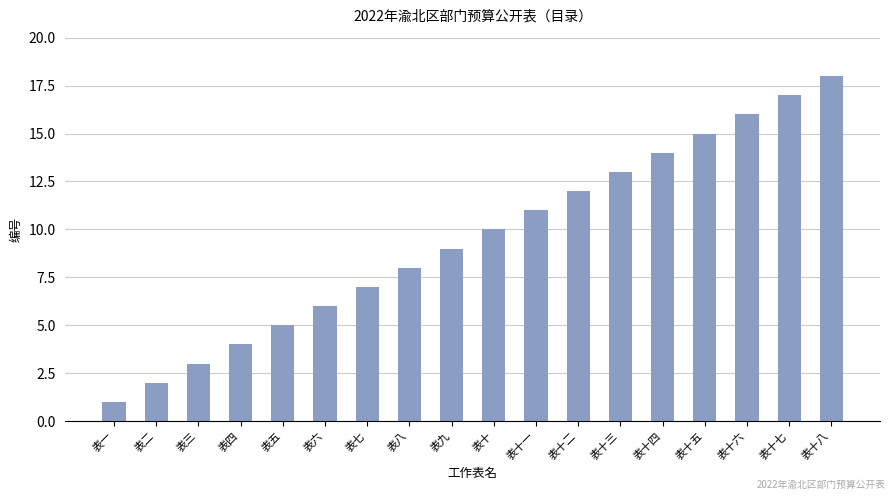

True or false: the data shows 6 at 表九.

False